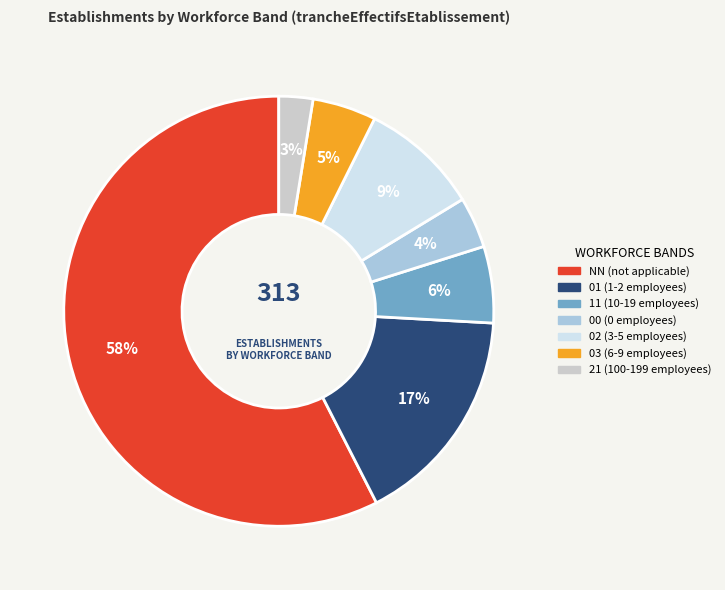

Does 03 account for over 50% of the chart?

No